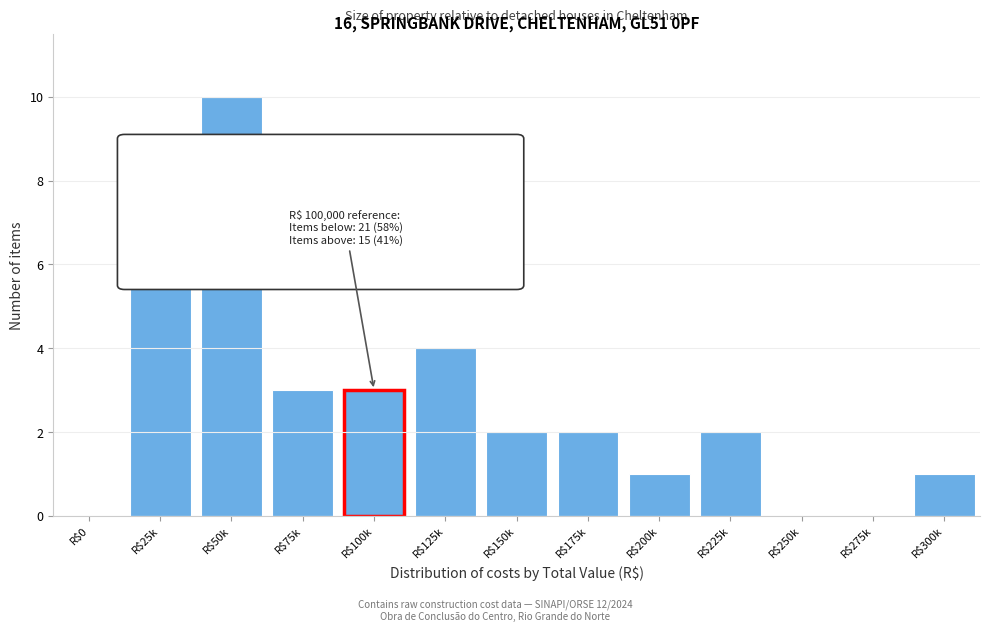

True or false: the data shows 1 at R$125k.

False